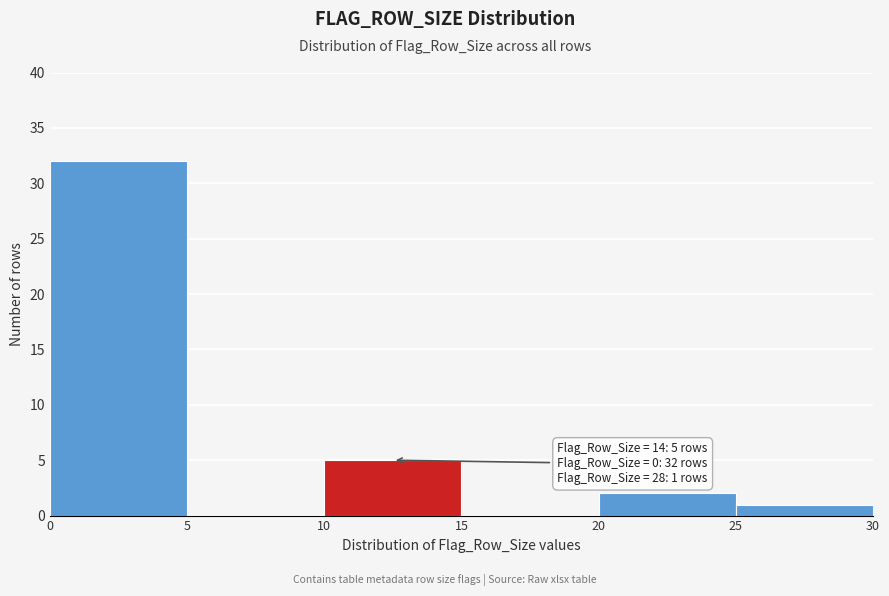

Which range on the x-axis has the tallest bar?

0 to 5